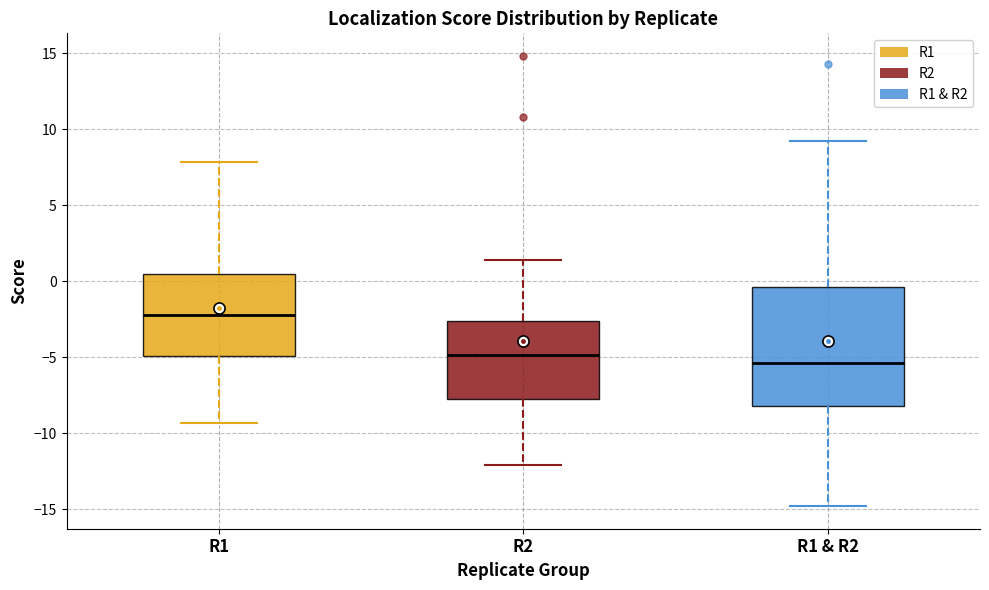

Which box's median line is the highest?

R1